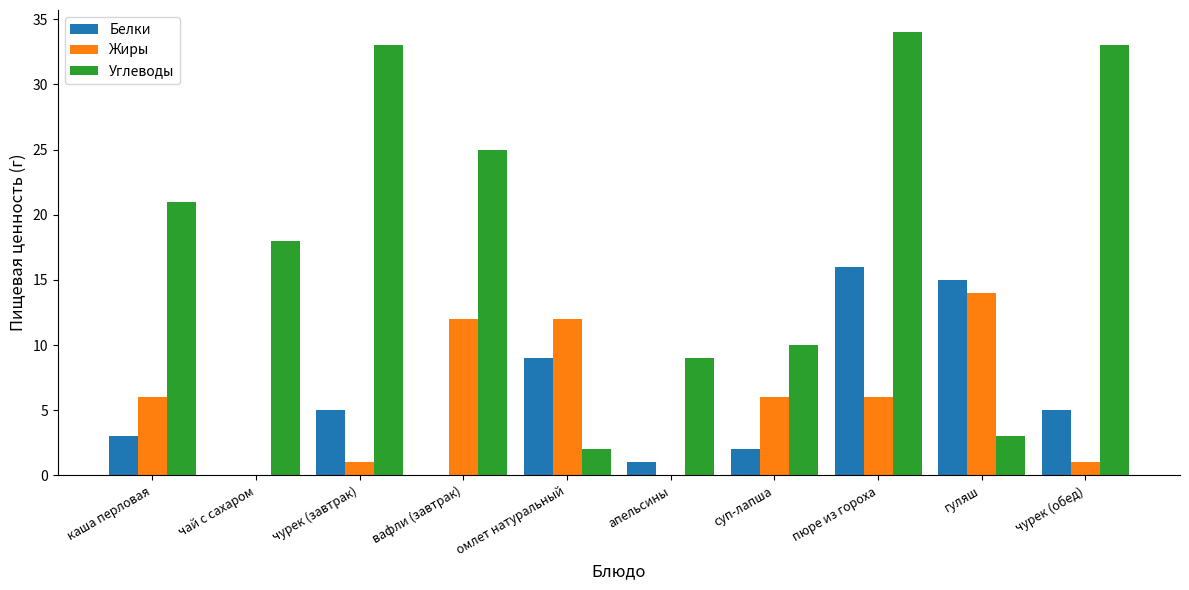

Which category has the highest value in the Углеводы series?

пюре из гороха